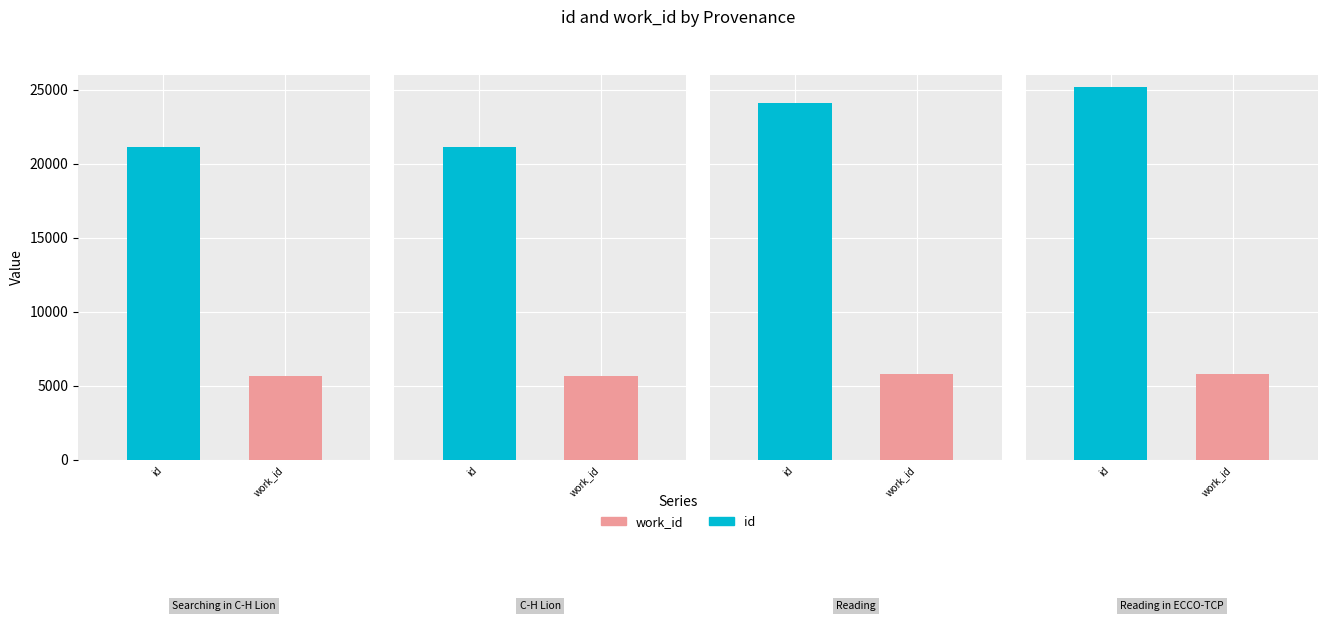

At which category is the sum across all series the highest?

Reading in ECCO-TCP